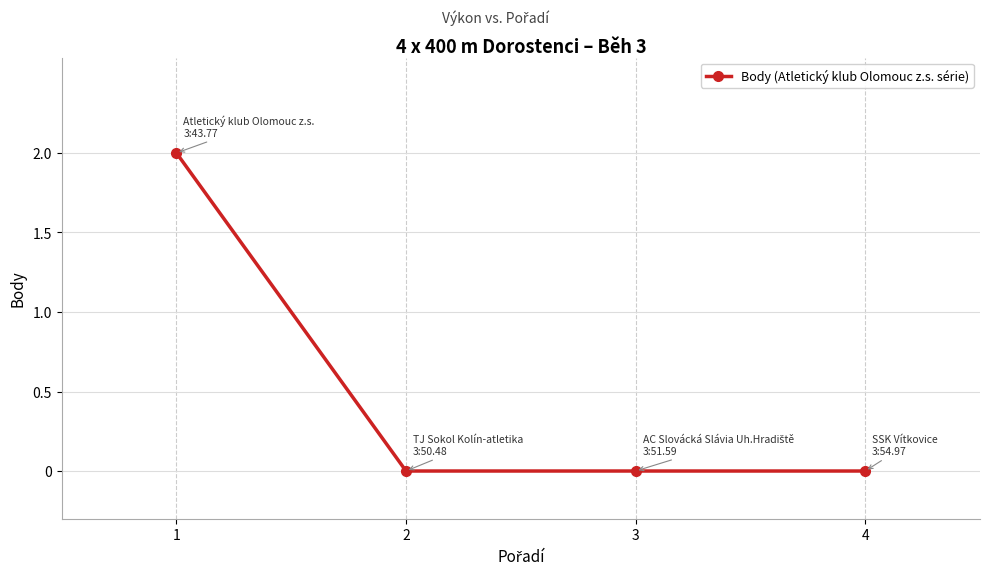

Reading left to right, what are all the values shown in this chart?

1=2	2=0	3=0	4=0